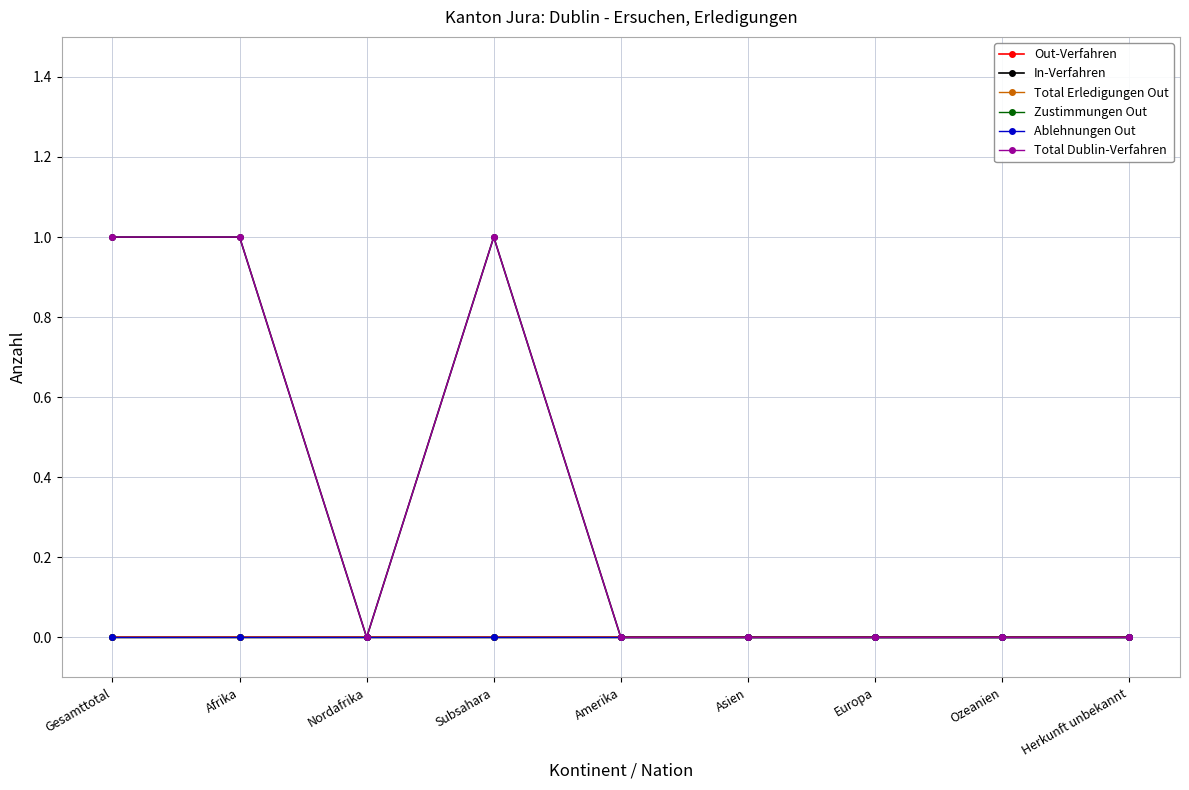

How many data points does each series have?

9